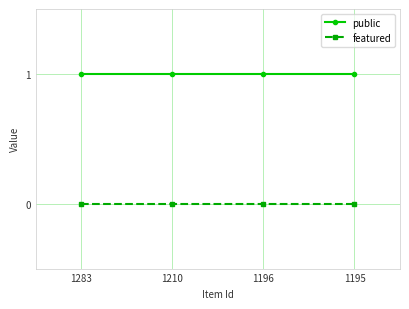

What is the maximum value for public?

1